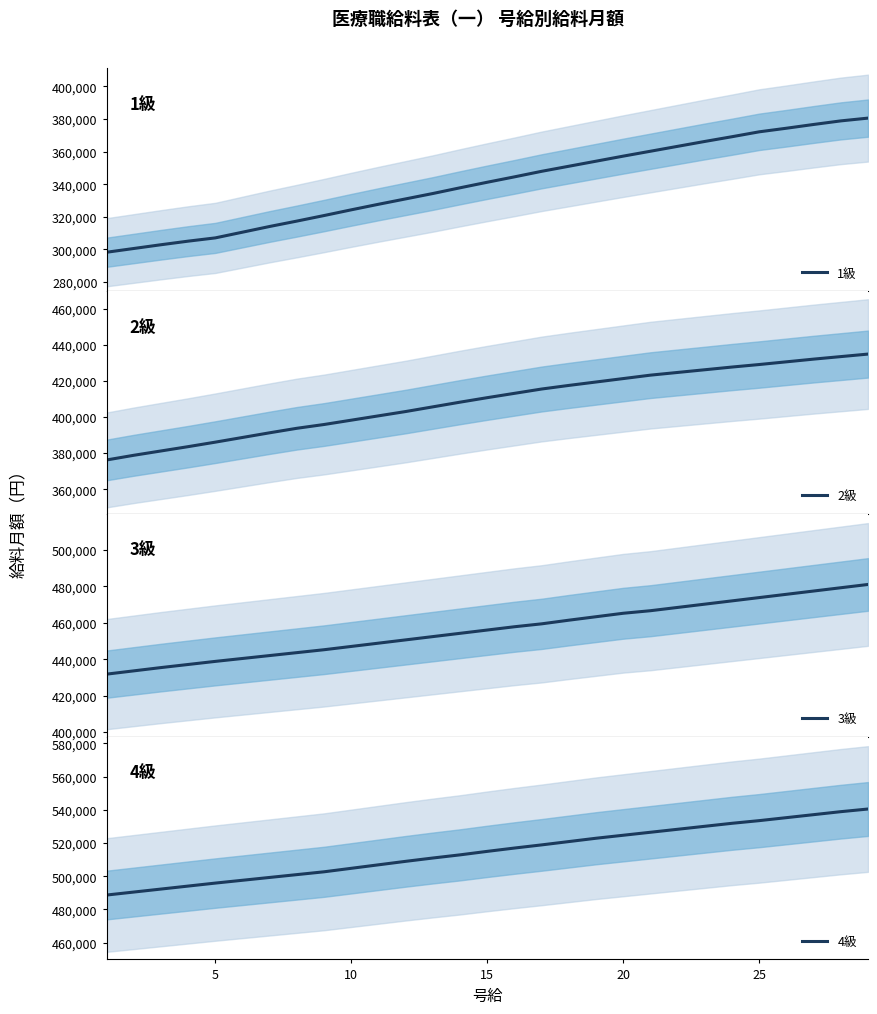

What is the label of the 16th point from the left?

15